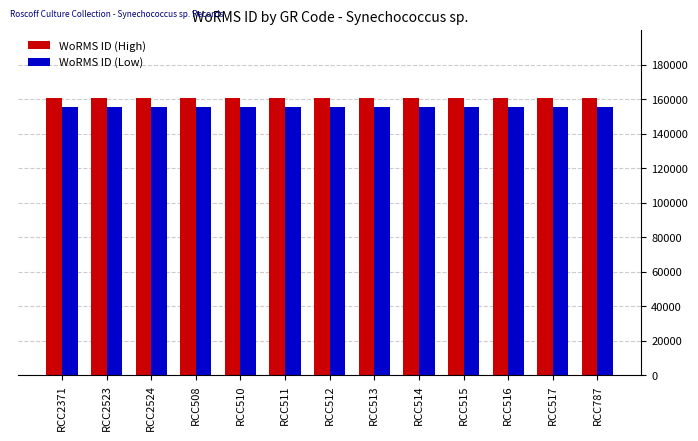

List the series in order of their peak value, lowest first.

WoRMS ID (Low), WoRMS ID (High)